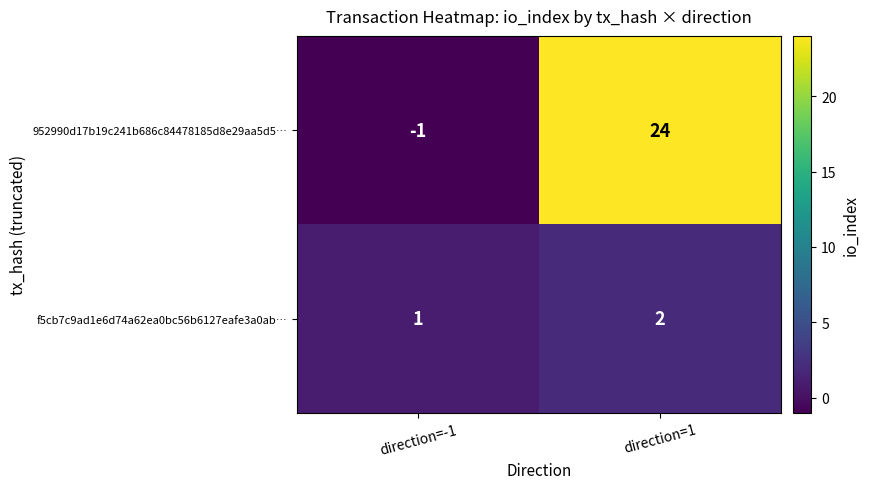

What is the spread (max minus min) of values at direction=1?

22